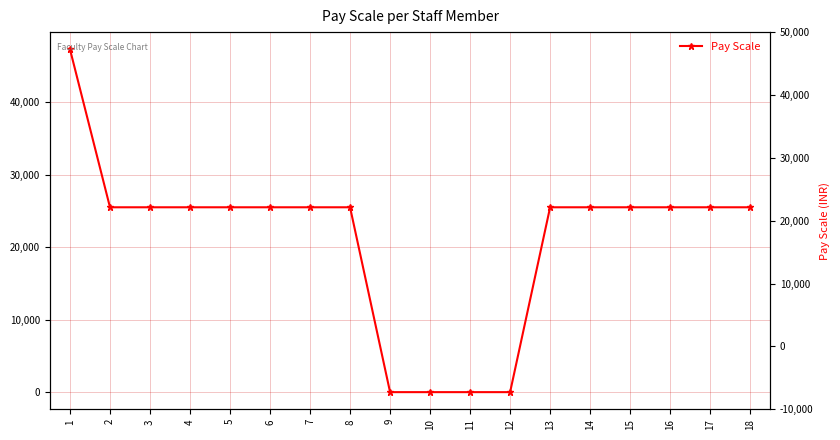

What is the greatest value displayed?

47300